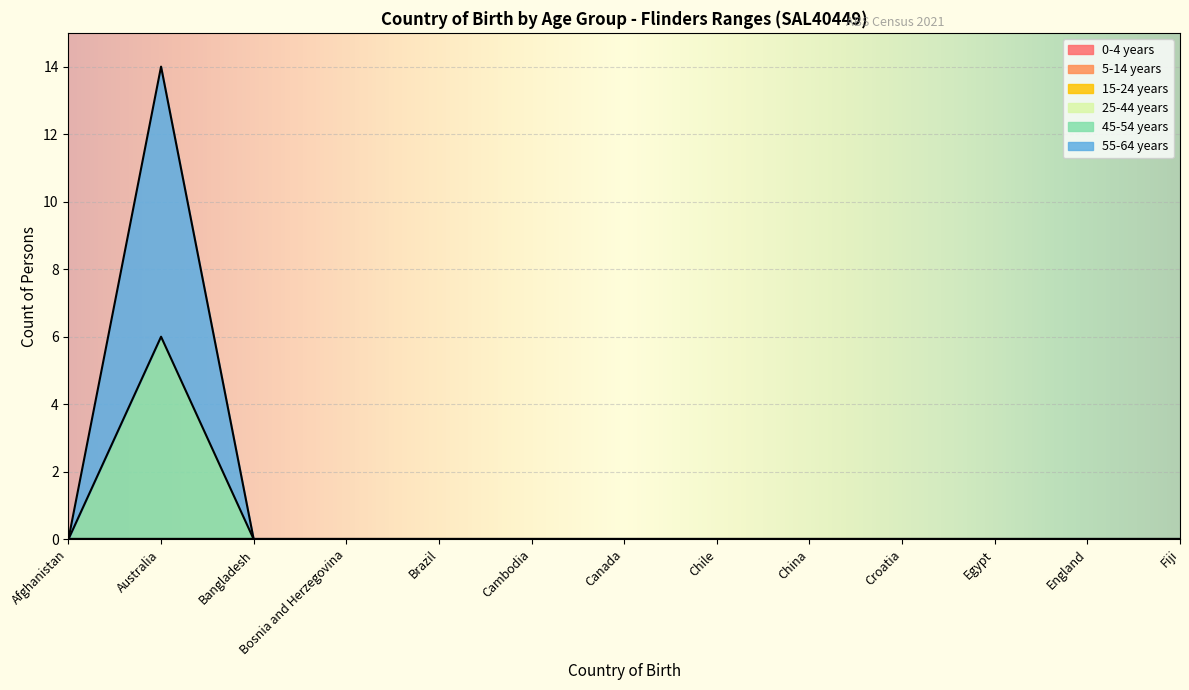

What are all the series names shown in the legend?

0-4 years, 5-14 years, 15-24 years, 25-44 years, 45-54 years, 55-64 years